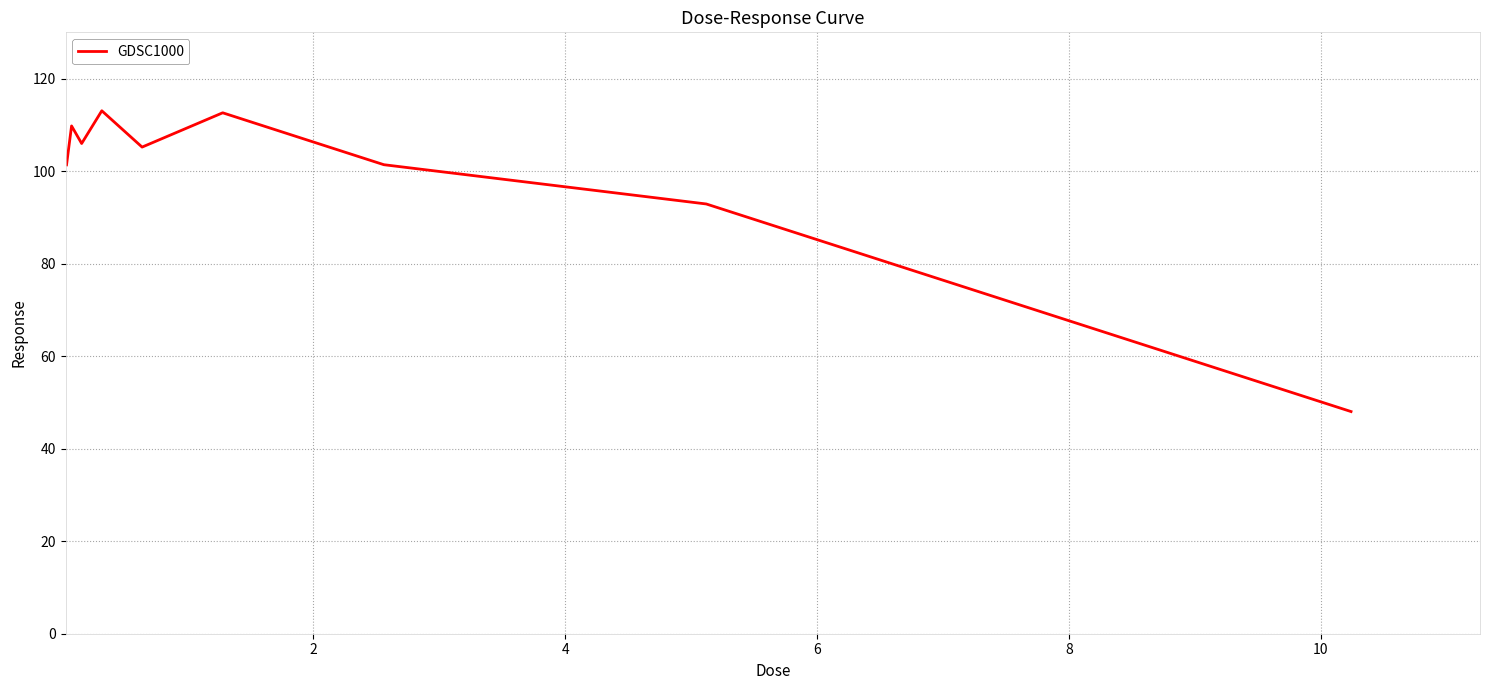

What is the minimum value shown in the chart?

48.0